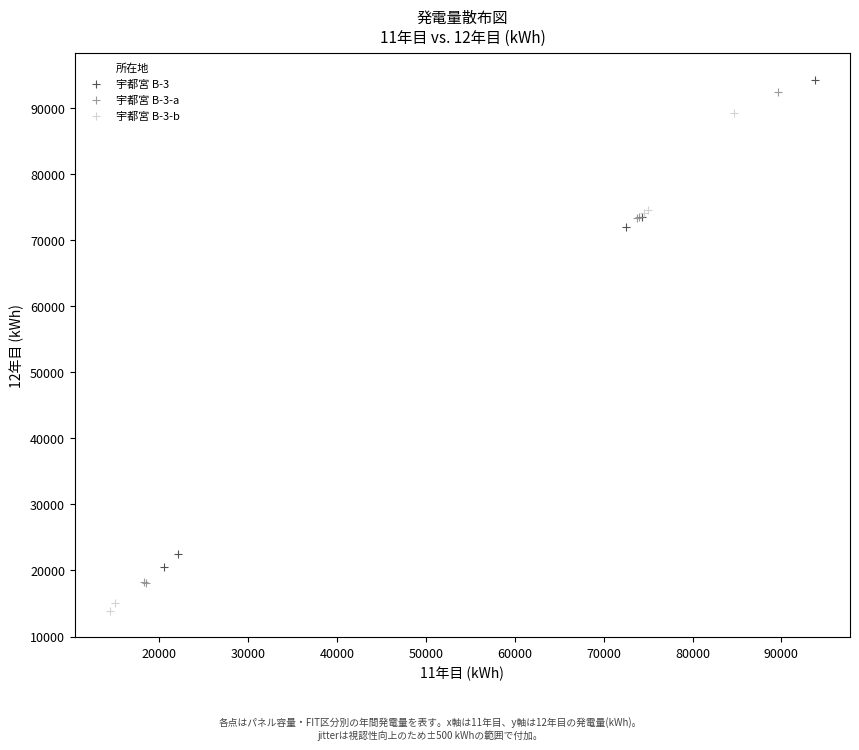

Which series contains the lowest Y value?

宇都宮 B-3-b